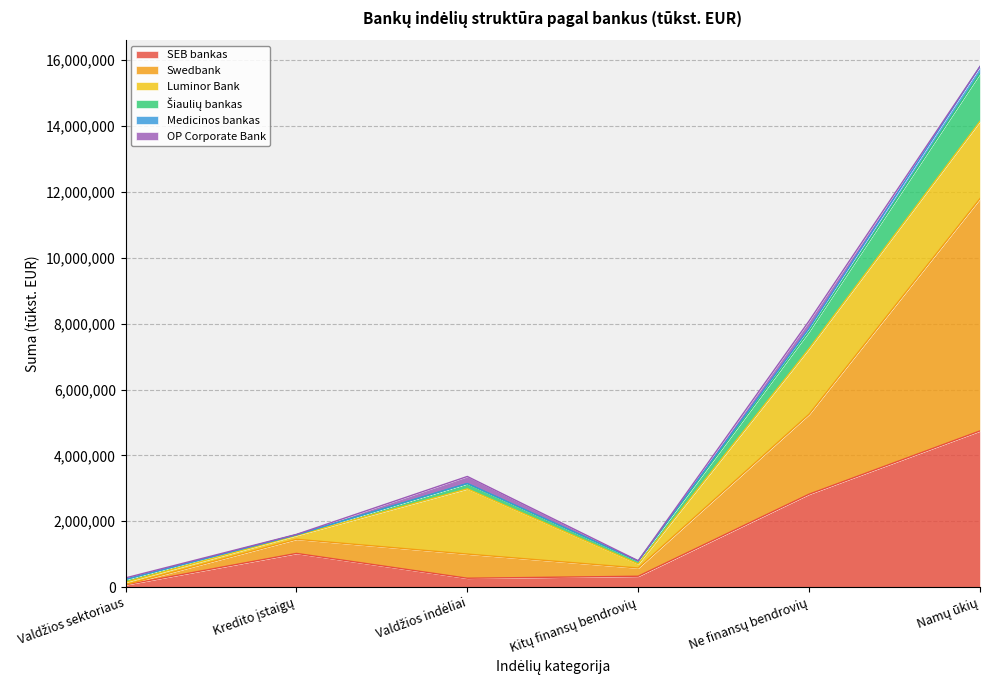

What is the highest value of the SEB bankas series?

4743091